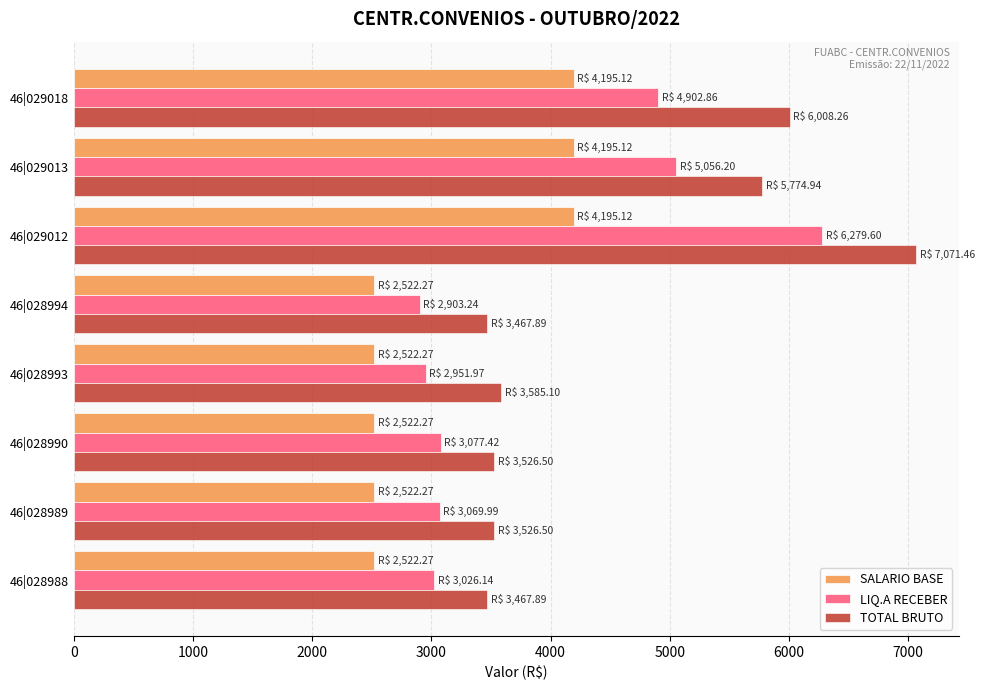

What is the highest value of the LIQ.A RECEBER series?

6279.6